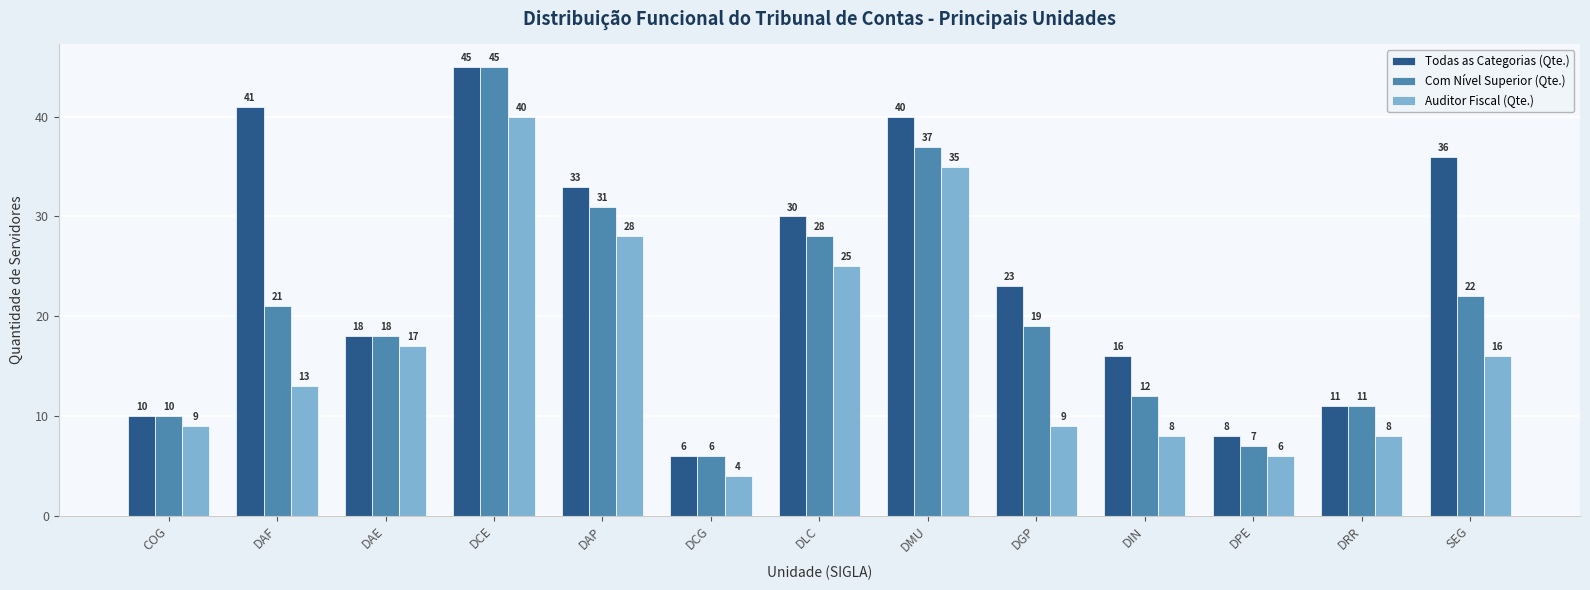

Reading left to right, transcribe all the data shown in this chart.

Todas as Categorias (Qte.): 10	41	18	45	33	6	30	40	23	16	8	11	36
Com Nível Superior (Qte.): 10	21	18	45	31	6	28	37	19	12	7	11	22
Auditor Fiscal (Qte.): 9	13	17	40	28	4	25	35	9	8	6	8	16